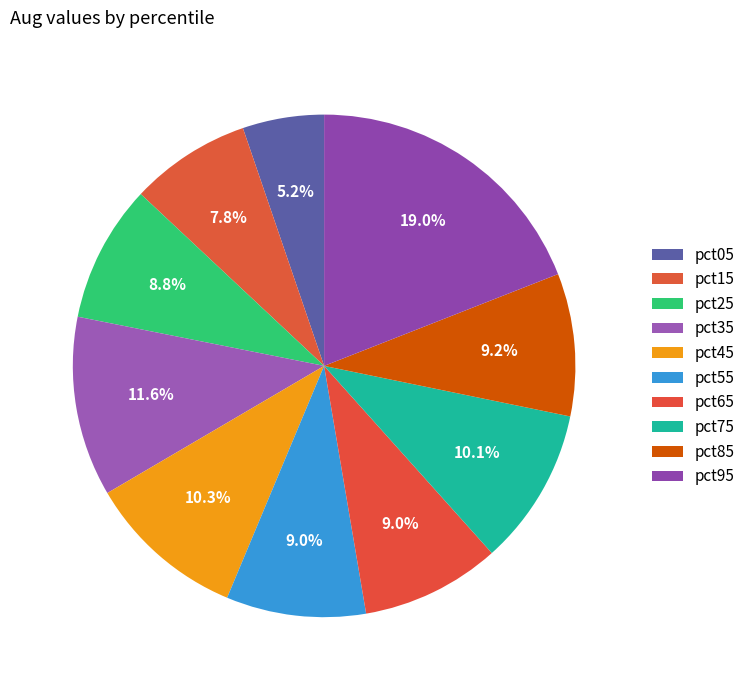

To the nearest percent, what is the combined percentage of pct25 and pct35?

20%